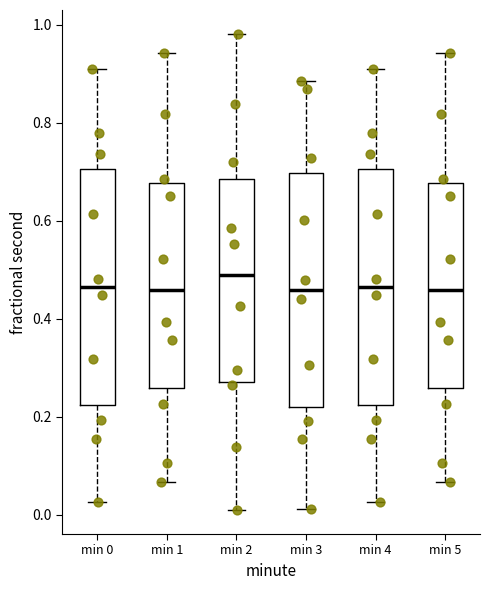

Reading left to right, read every box against the y-axis: the position of its median line, the range the box covers, and the ends of its whiskers. The values are not printed on the chart, so give them approximately, as read against the axis.

min 0: median 0.46, box 0.22 to 0.70, whiskers 0.02 to 0.90
min 1: median 0.46, box 0.26 to 0.68, whiskers 0.06 to 0.94
min 2: median 0.48, box 0.28 to 0.68, whiskers 0.00 to 0.98
min 3: median 0.46, box 0.22 to 0.70, whiskers 0.02 to 0.88
min 4: median 0.46, box 0.22 to 0.70, whiskers 0.02 to 0.90
min 5: median 0.46, box 0.26 to 0.68, whiskers 0.06 to 0.94